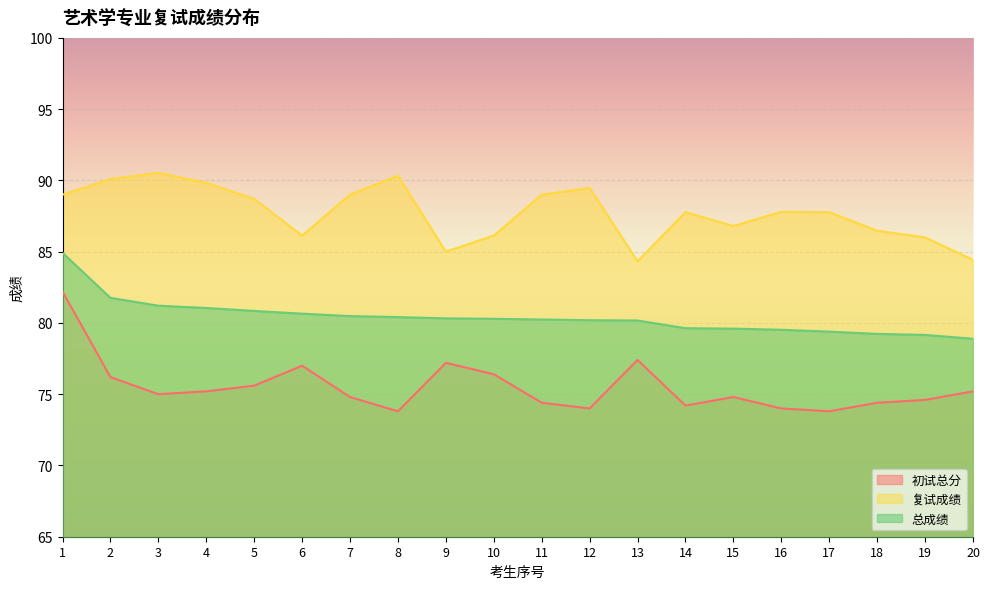

What is the total value across all series at 14?

241.6